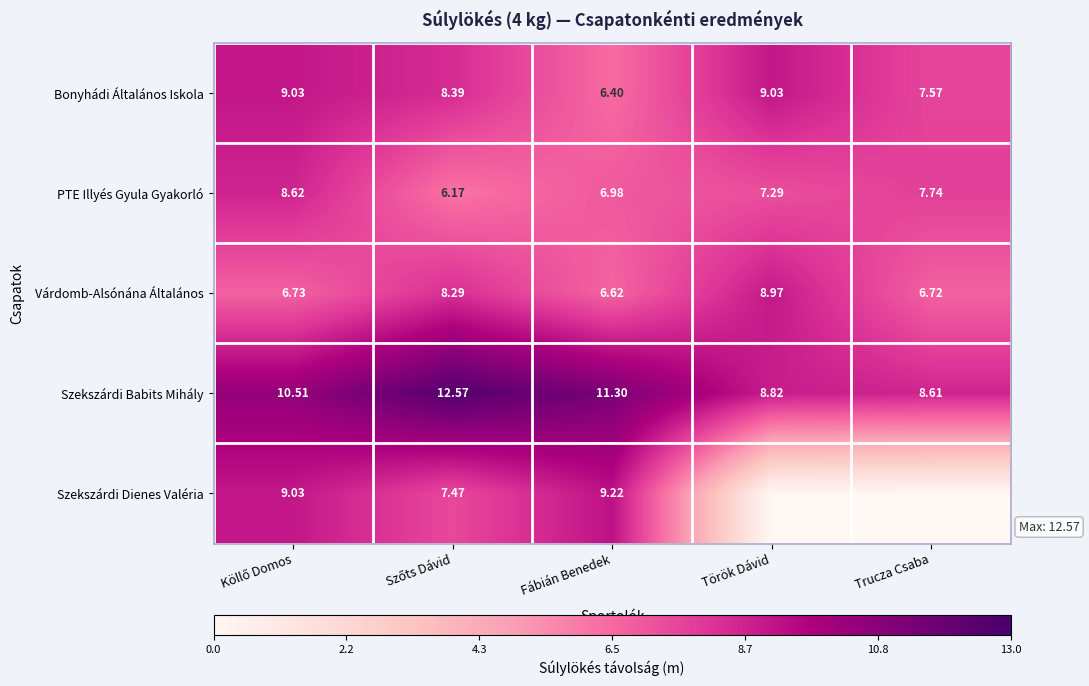

Is the value of Bonyhádi Általános Iskola at Trucza Csaba greater than the value of Várdomb-Alsónána Általános at Trucza Csaba?

Yes